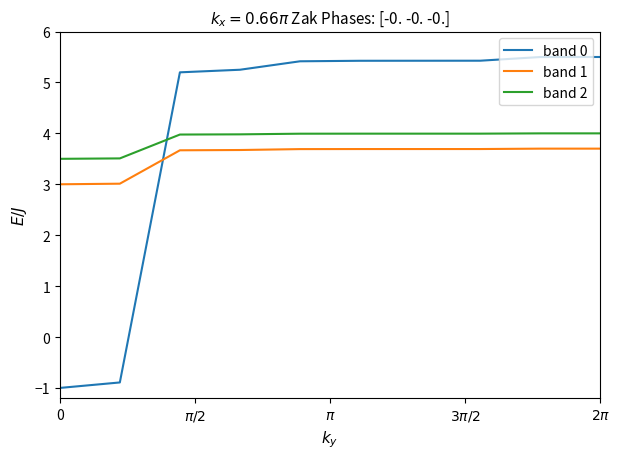

What is the difference between the second highest and second lowest values in the band 0 series?

6.4